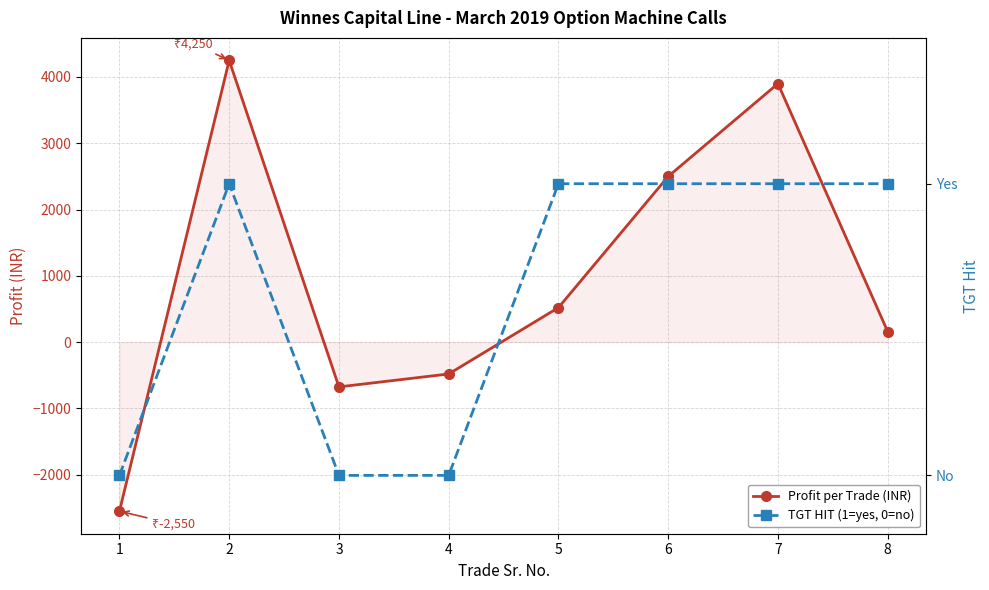

Reading left to right, transcribe all the data shown in this chart.

Profit per Trade (INR): -2550.0	4250.0	-675.0	-480.0	521.2	2500.0	3900.0	160.0
TGT HIT (1=yes, 0=no): 0.0	1.0	0.0	0.0	1.0	1.0	1.0	1.0